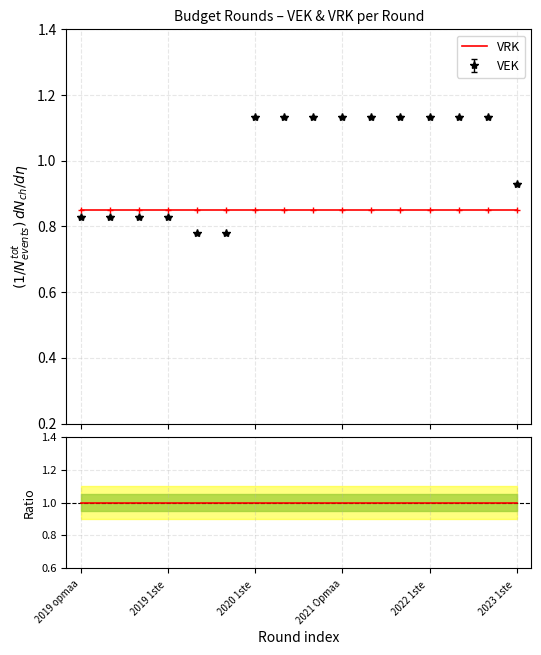

Read the VEK/VEK value at 13.

1.0